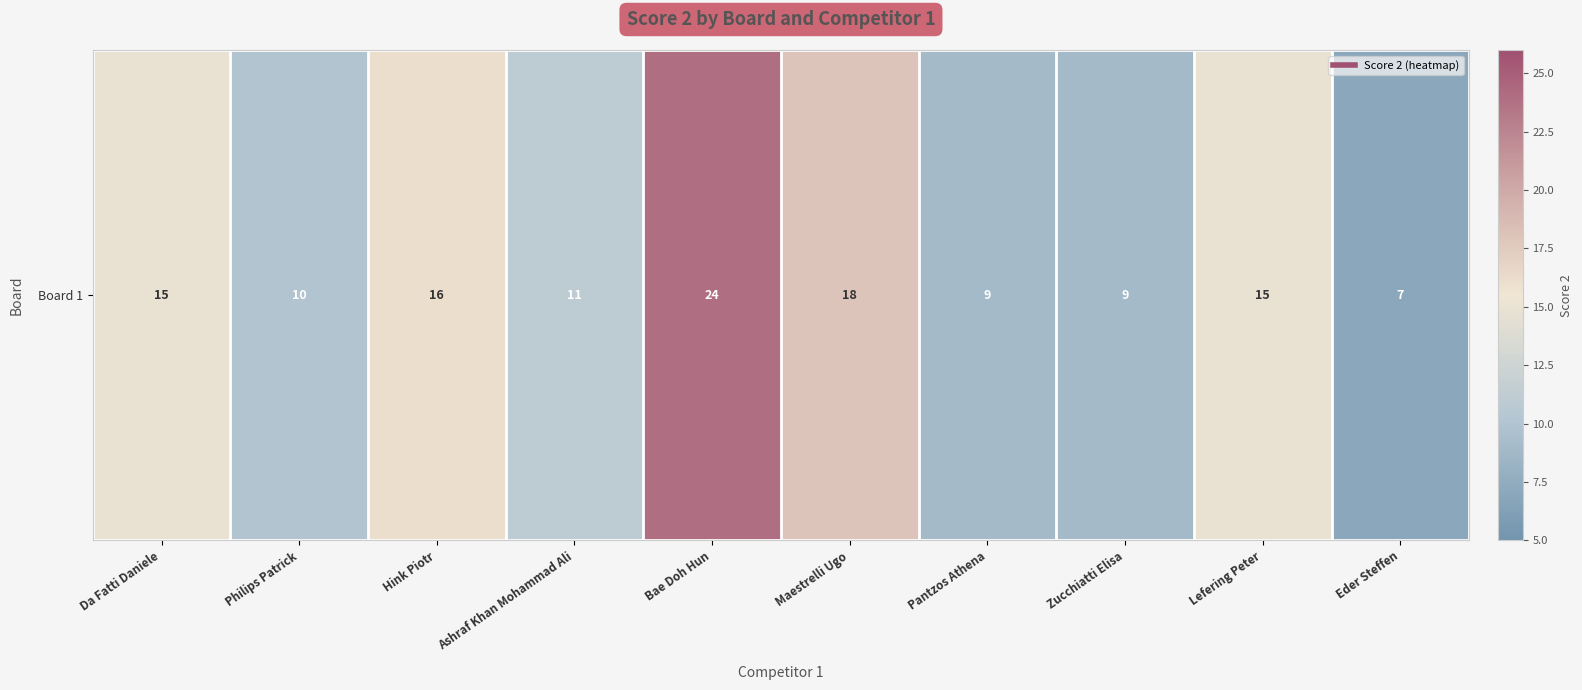

Reading right to left, transcribe all the data shown in this chart.

7	15	9	9	18	24	11	16	10	15